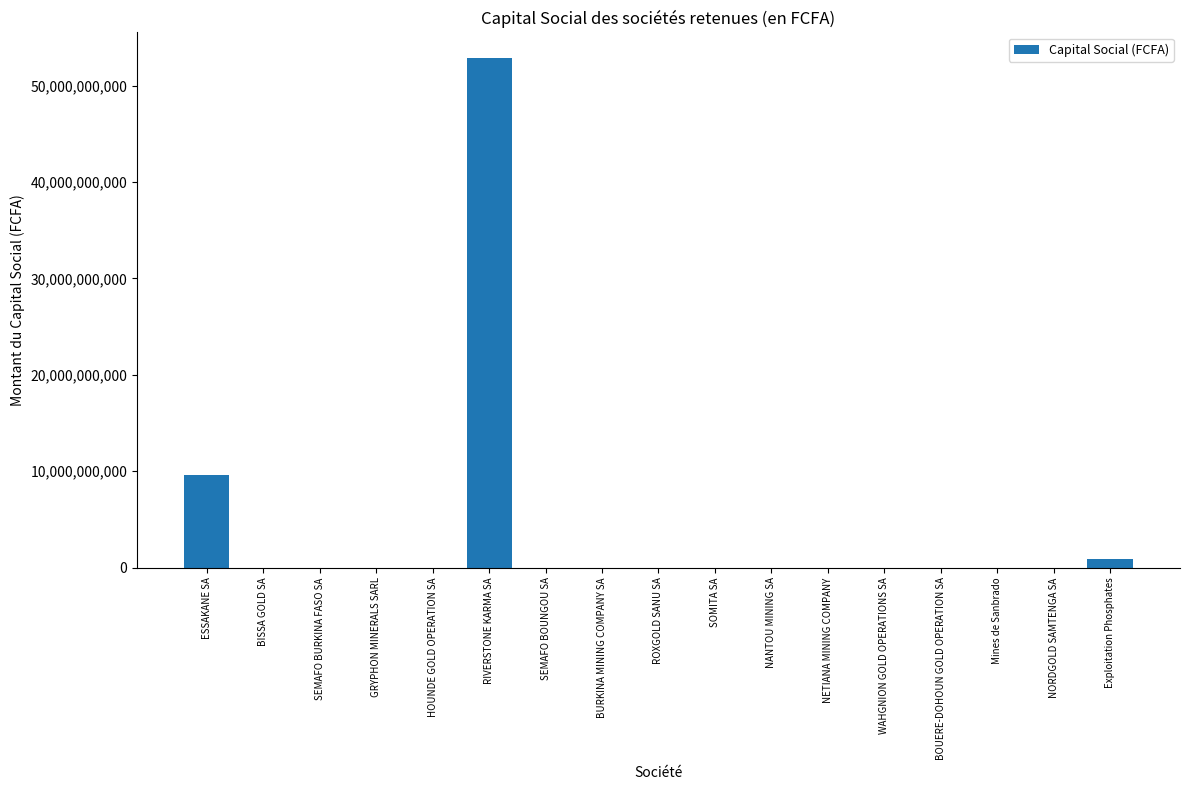

Does the chart contain stacked bars?

No